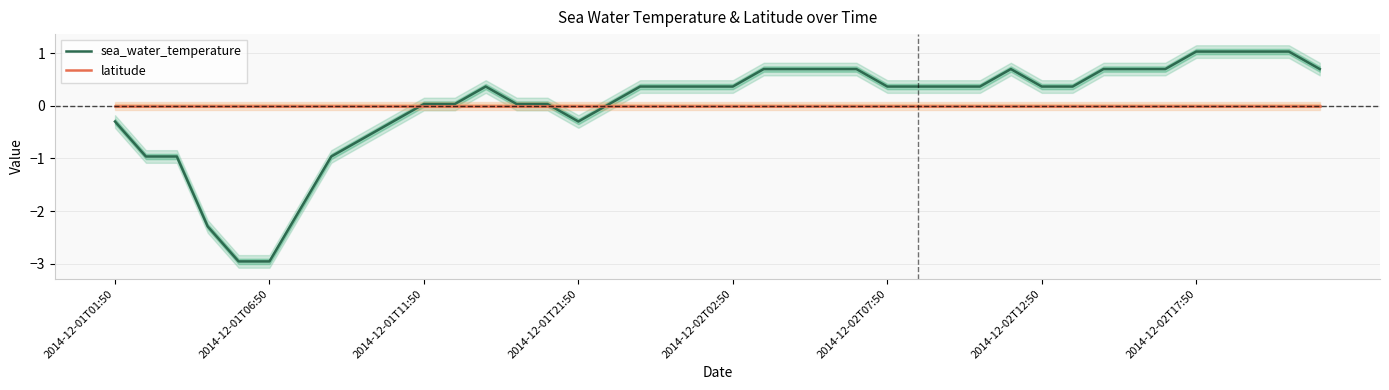

Is it true that sea_water_temperature equals 0.4 at 2014-12-02T02:50?

True